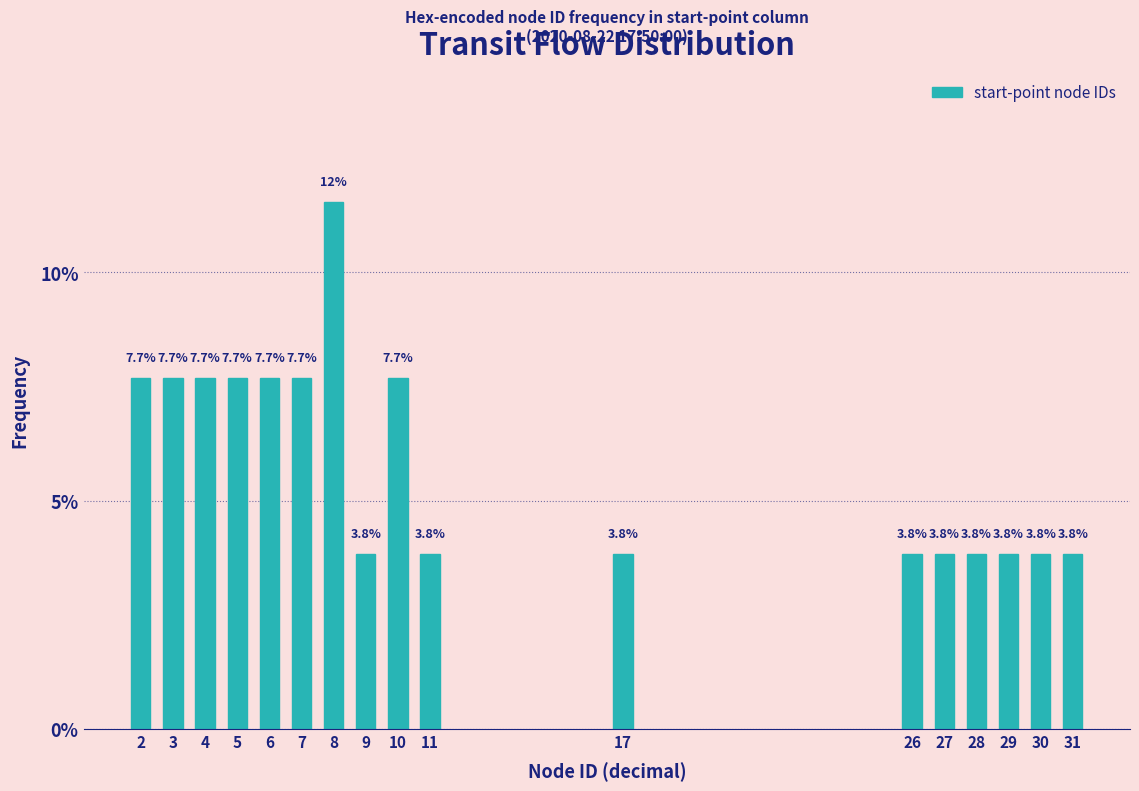

Reading left to right, list all the values displayed in this chart.

2=7.7	3=7.7	4=7.7	5=7.7	6=7.7	7=7.7	8=11.5	9=3.8	10=7.7	11=3.8	17=3.8	26=3.8	27=3.8	28=3.8	29=3.8	30=3.8	31=3.8